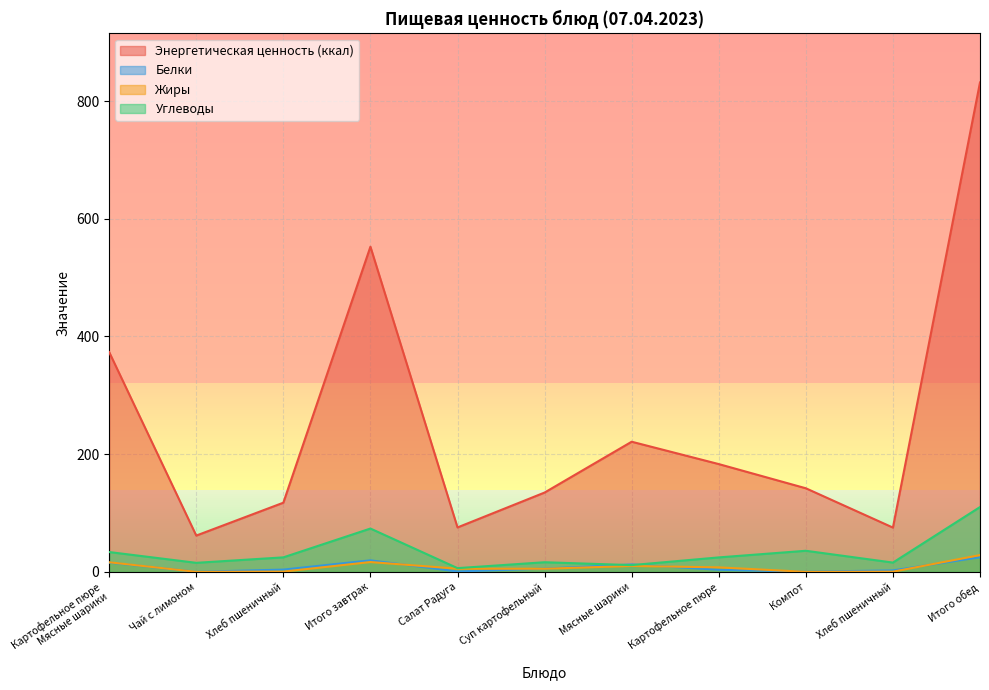

How many interior local peaks does the Жиры series have?

2